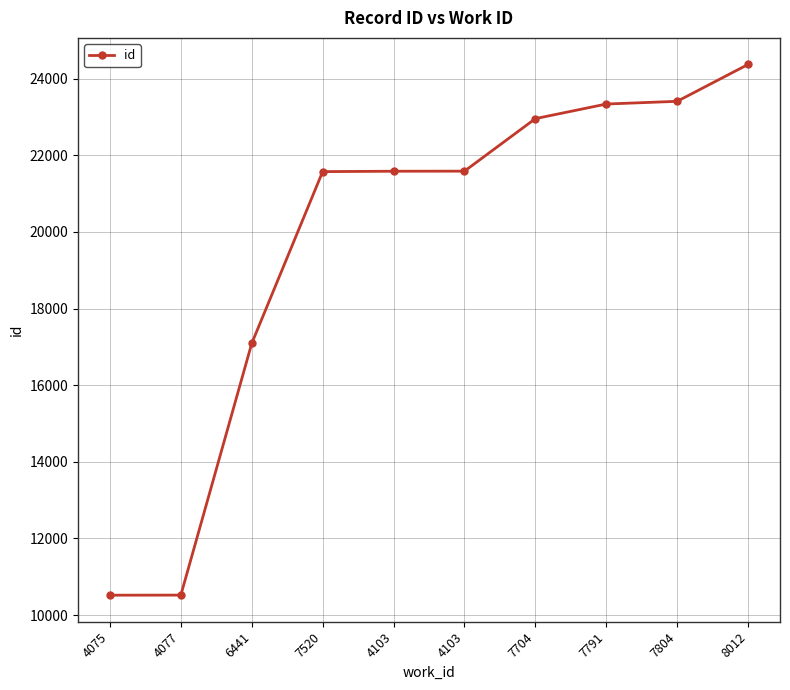

Between 7520 and 8012, which is larger?

8012